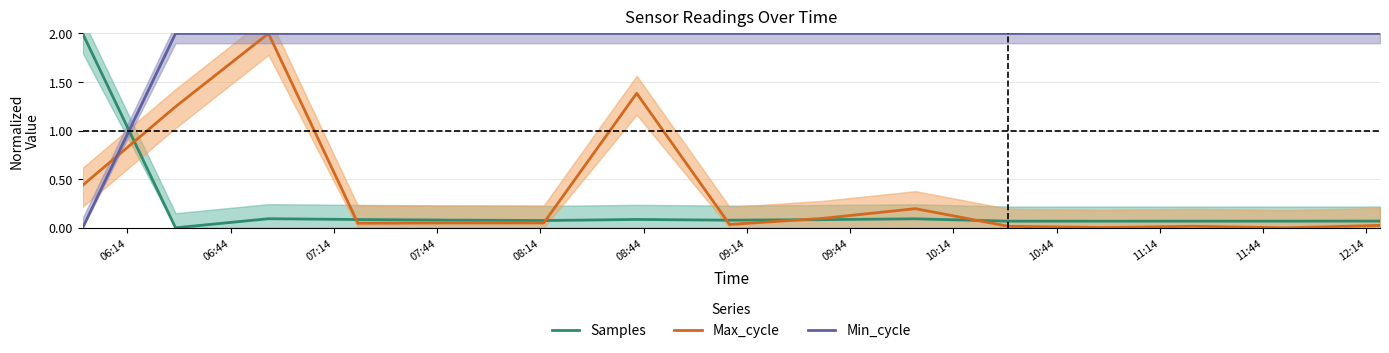

What value does the Min_cycle series have at 11:44?

2.0